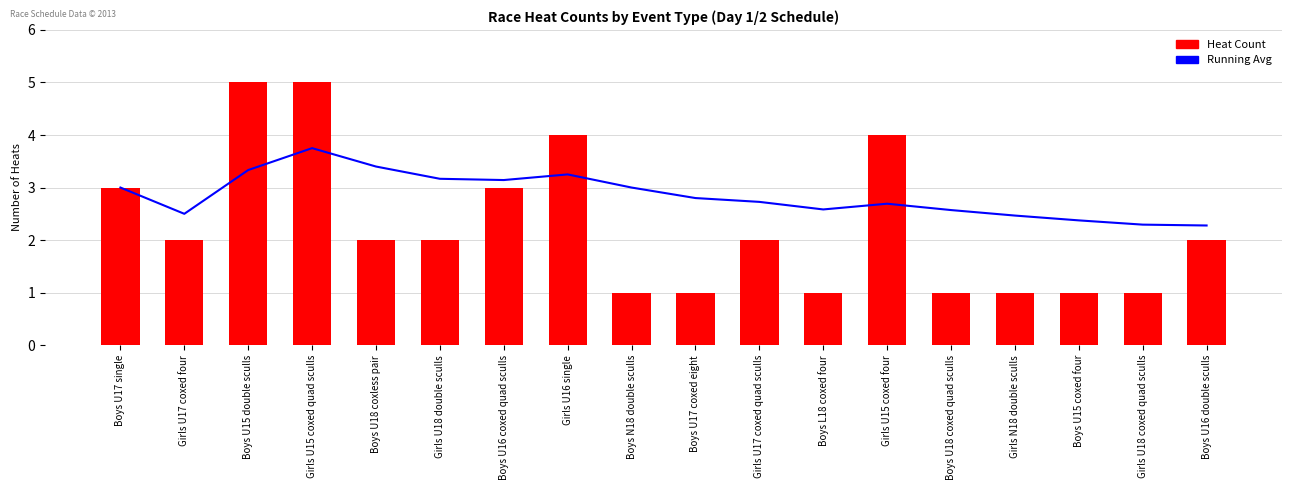

Rank the series by their average value, from lowest to highest.

Heat Count, Running Average